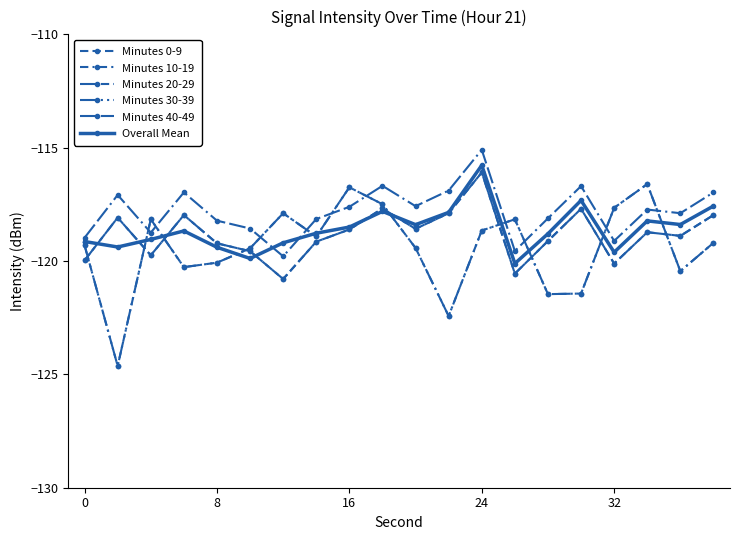

Is this an area chart (filled region under the line)?

No